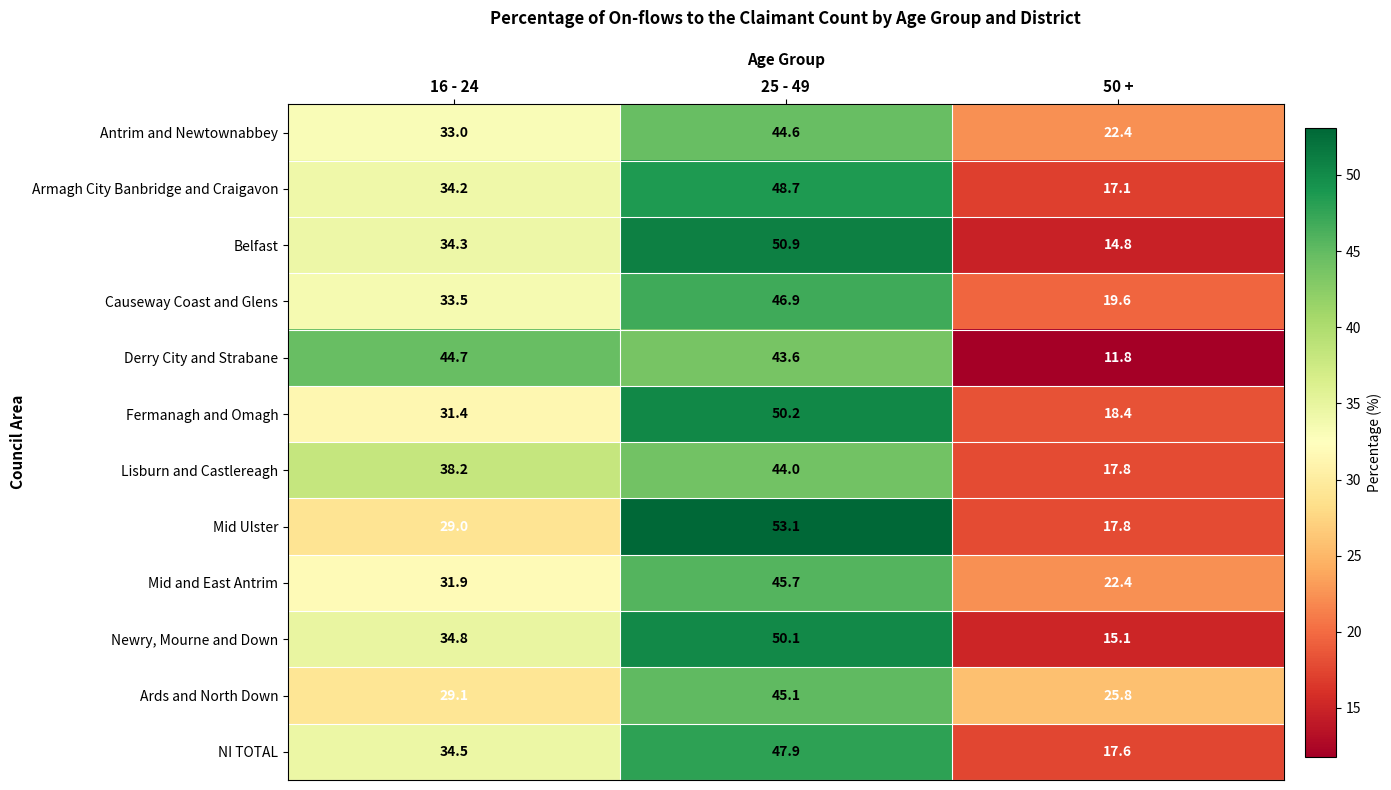

Is it true that Belfast equals 7.2 at 50 +?

False